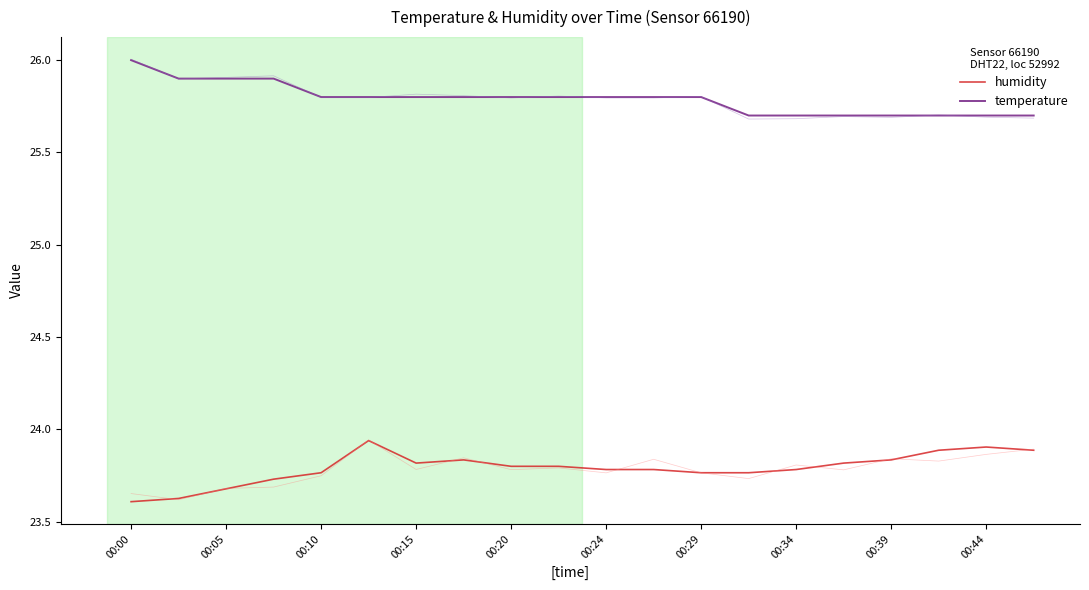

At how many categories does at least one series exceed 23?

20